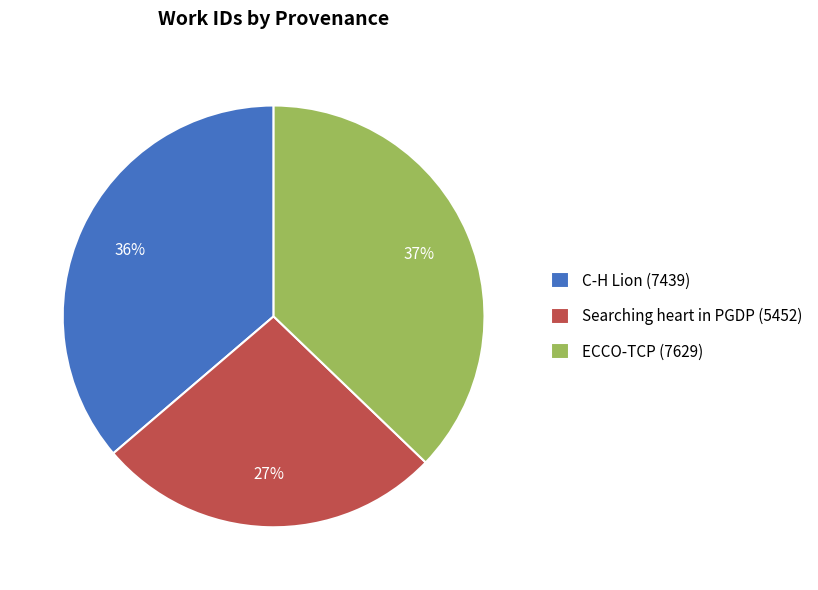

How many segments does this pie chart have?

3